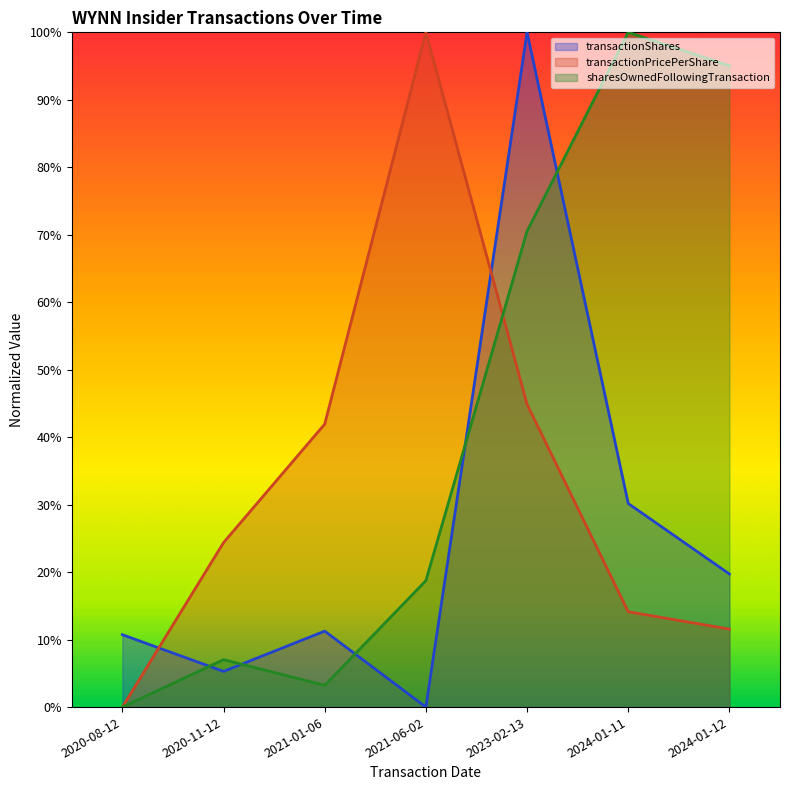

How many positive values does the transactionShares series have?

6